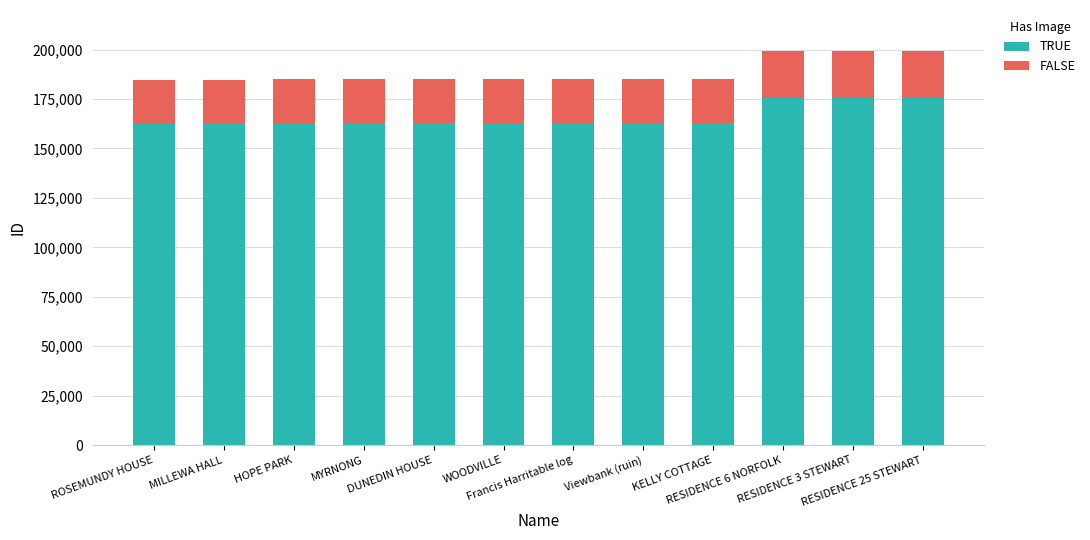

Does the chart contain stacked bars?

Yes